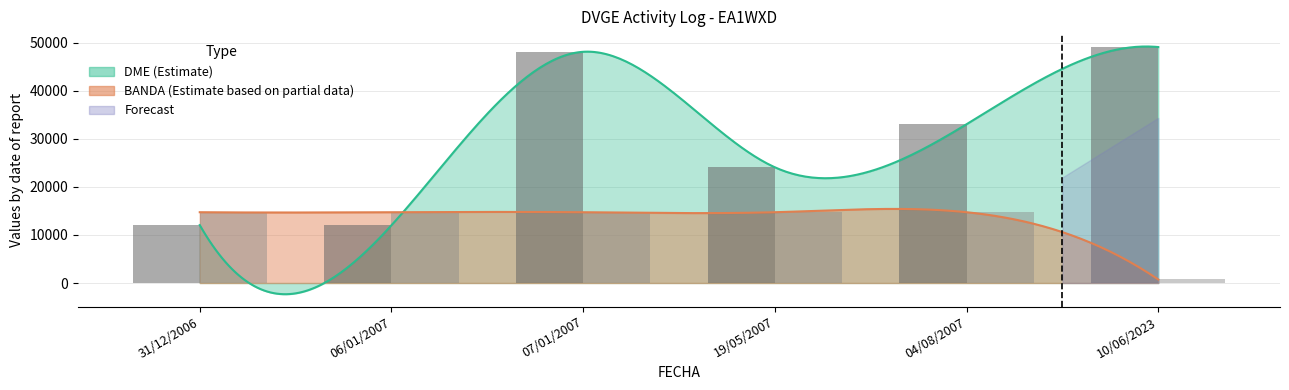

What is the difference between the highest and lowest values at 04/08/2007?

18298.9